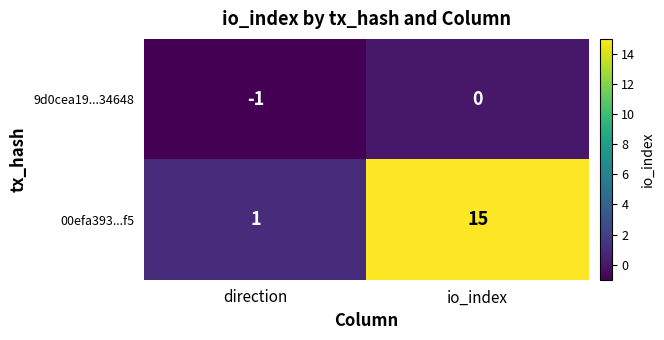

How many values in the 9d0cea19...34648 series are below 0?

1